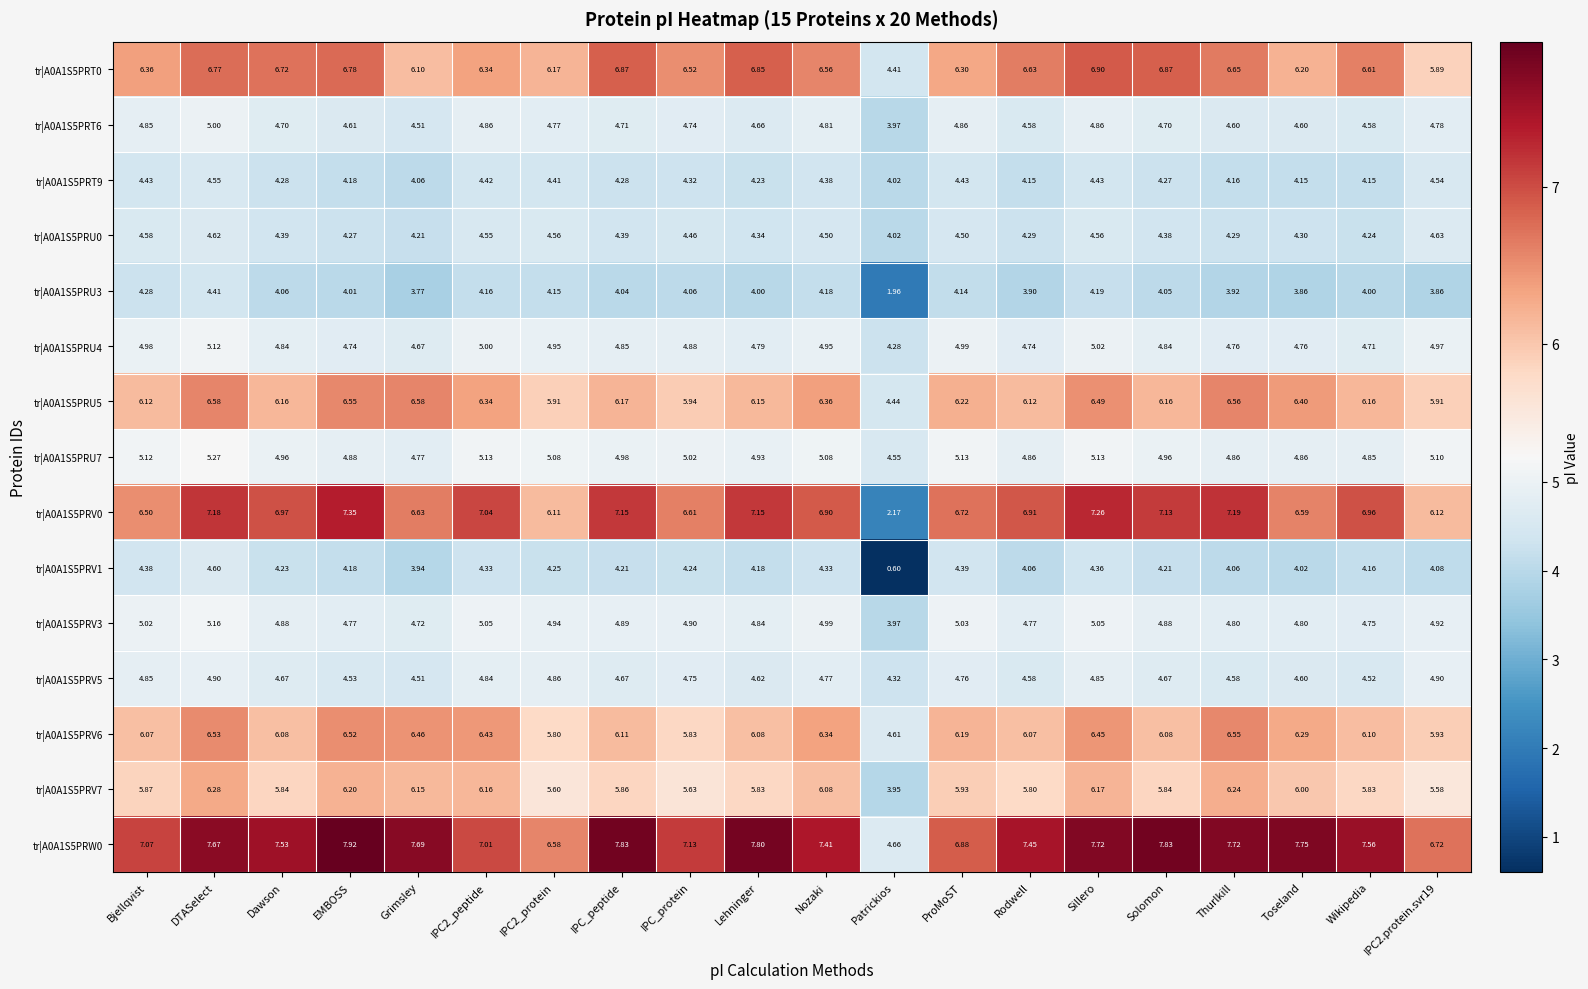

Where does the tr|A0A1S5PRV1 series first go above 4?

Bjellqvist